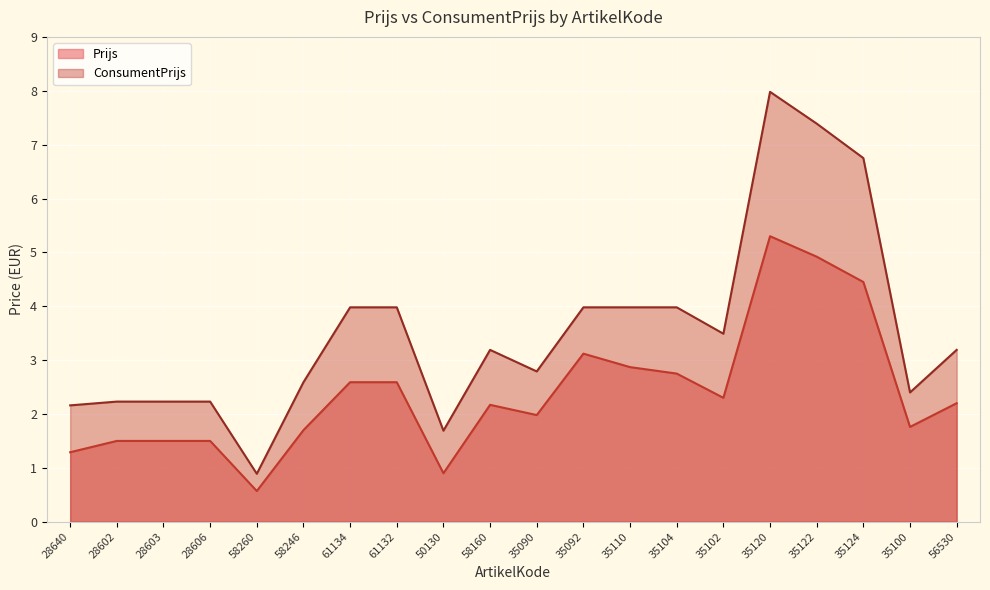

List the labels in order of Prijs value, smallest first.

58260, 50130, 28640, 28602, 28603, 28606, 58246, 35100, 35090, 58160, 56530, 35102, 61134, 61132, 35104, 35110, 35092, 35124, 35122, 35120